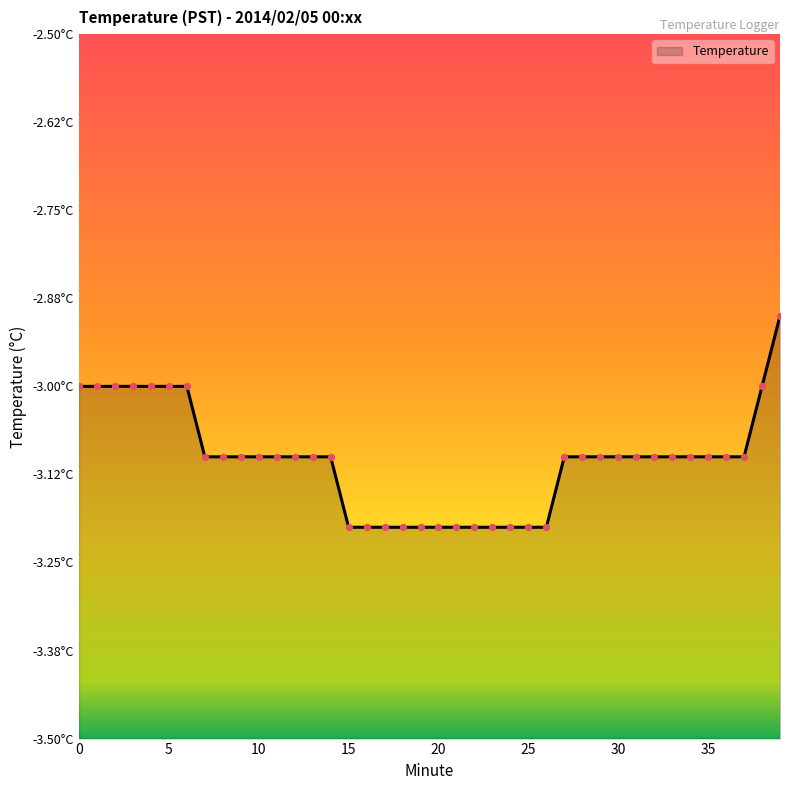

What is the change in value from 7 to 15?

-0.1